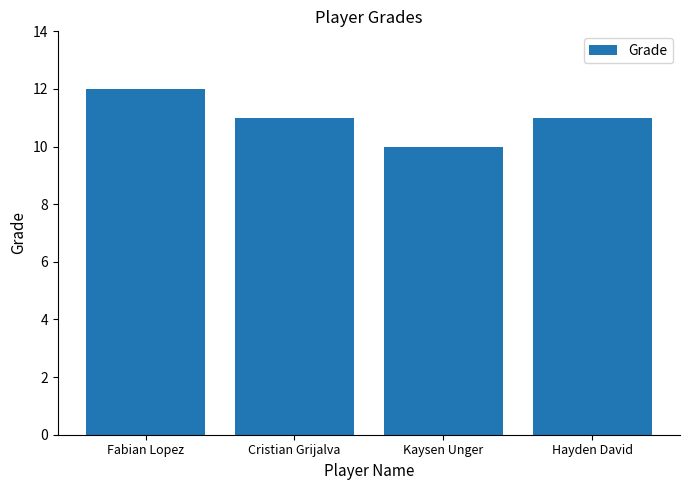

What is the difference between the maximum and second lowest values?

1